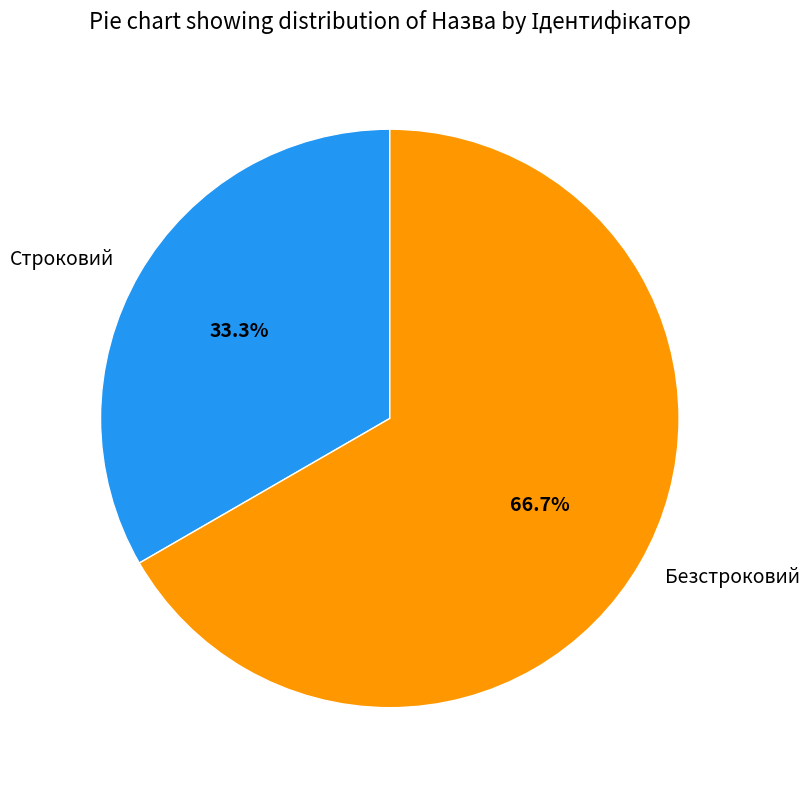

True or false: Строковий accounts for 33% of the total.

True